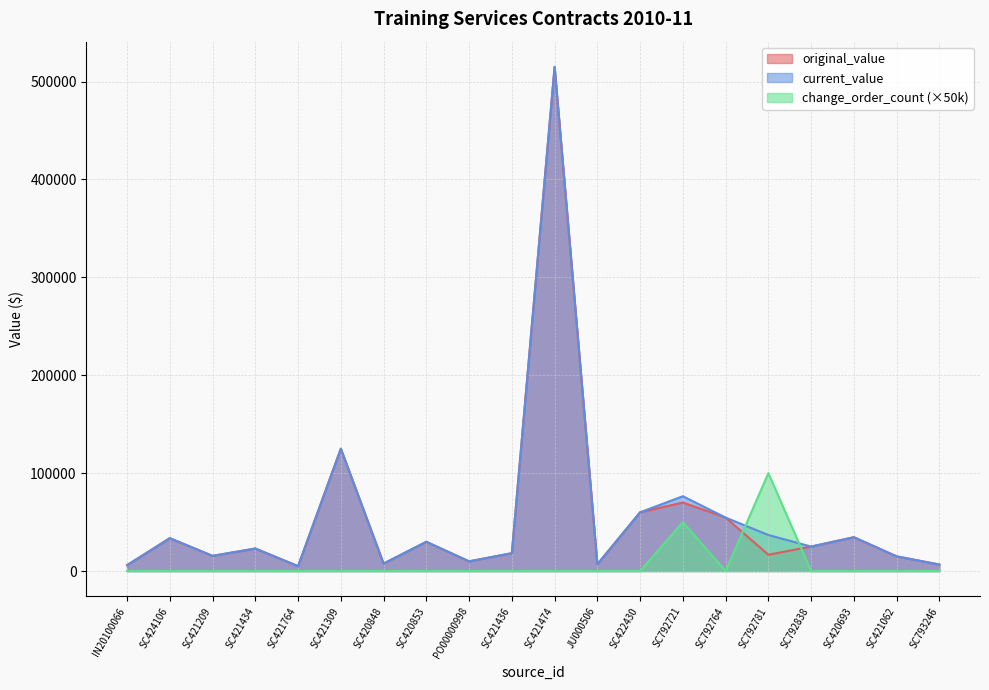

Rank the series by their maximum value, from highest to lowest.

original_value, current_value, change_order_count